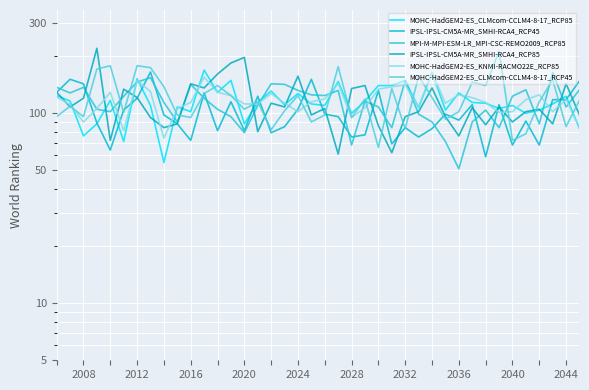

What is the value of the IPSL-IPSL-CM5A-MR_SMHI-RCA4_RCP85 point at the 40th from the left?

98